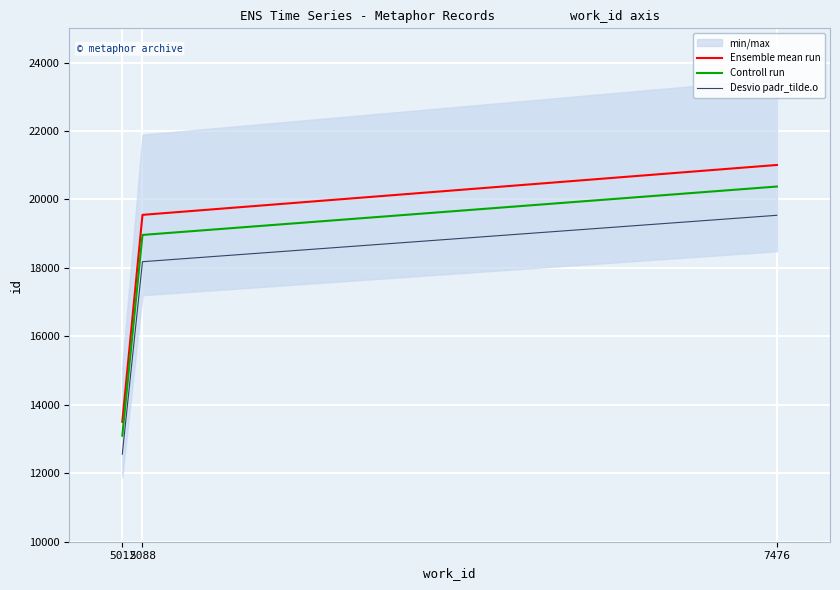

Reading left to right, what are all the values shown in this chart?

Ensemble mean run: 13503.0	19550.0	21008.0
Controll run: 13097.9	18963.5	20377.8
Desvio padr_tilde.o: 12557.8	18181.5	19537.4